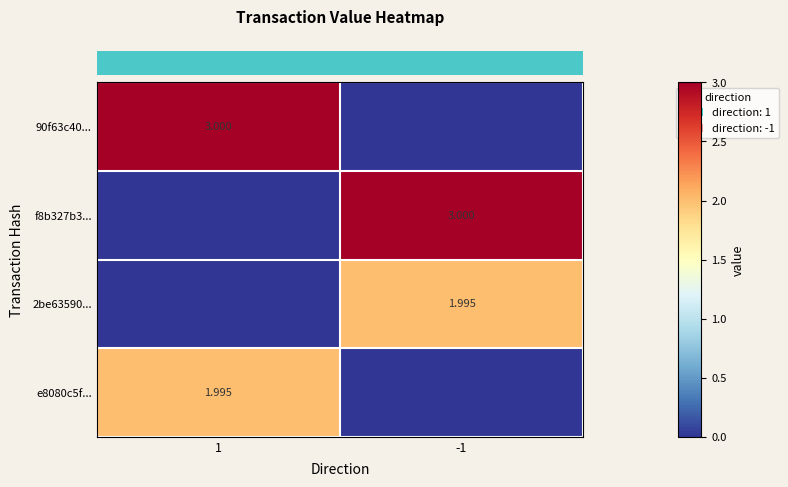

At which category is the sum across all series the highest?

1